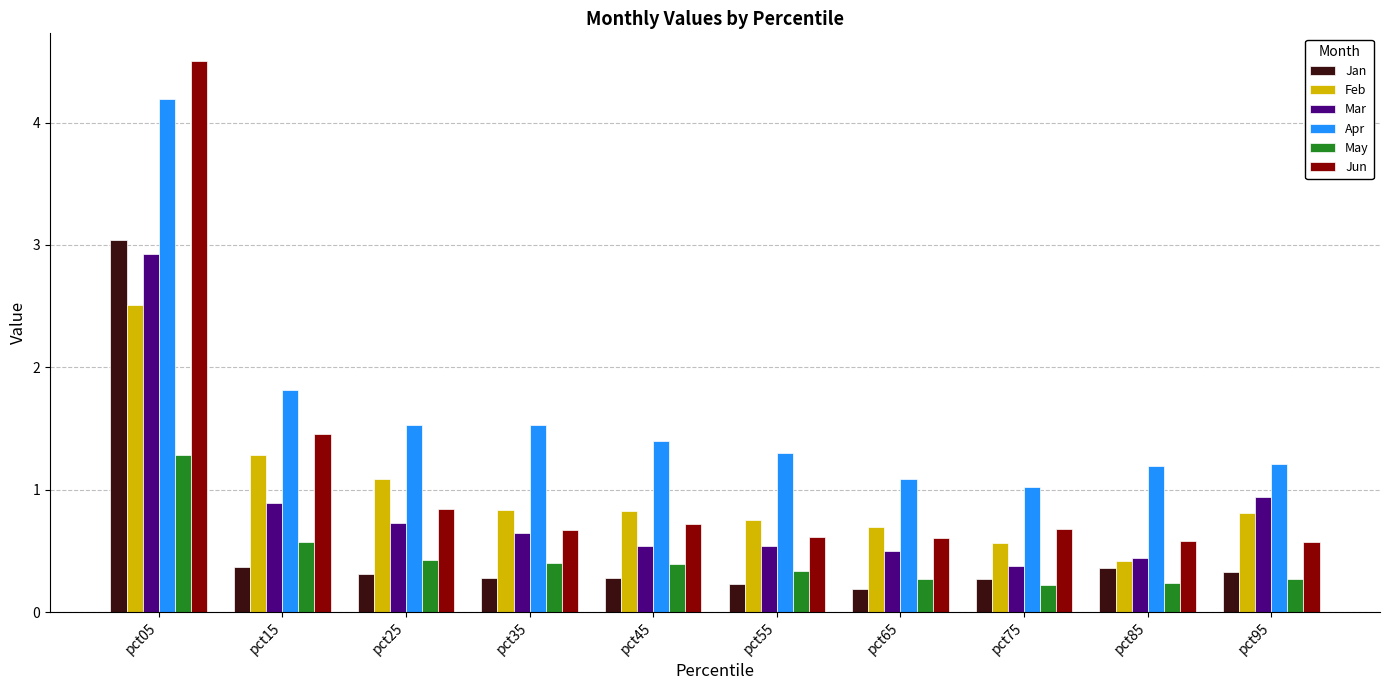

Is it true that Apr equals 2.3 at pct55?

False